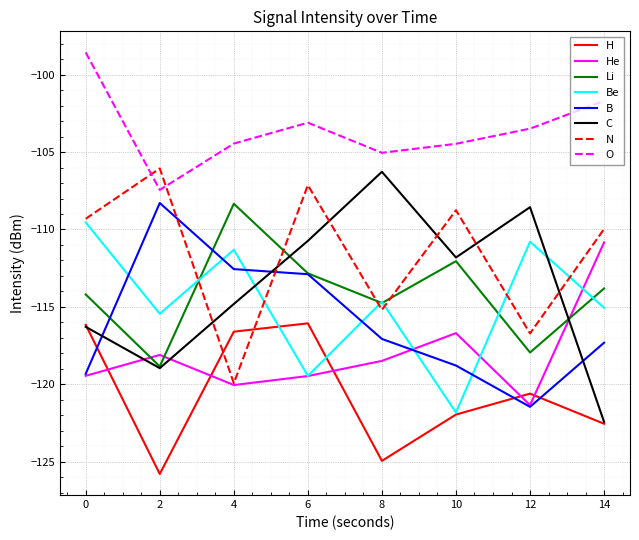

What is the spread (max minus min) of values at 4?

15.6